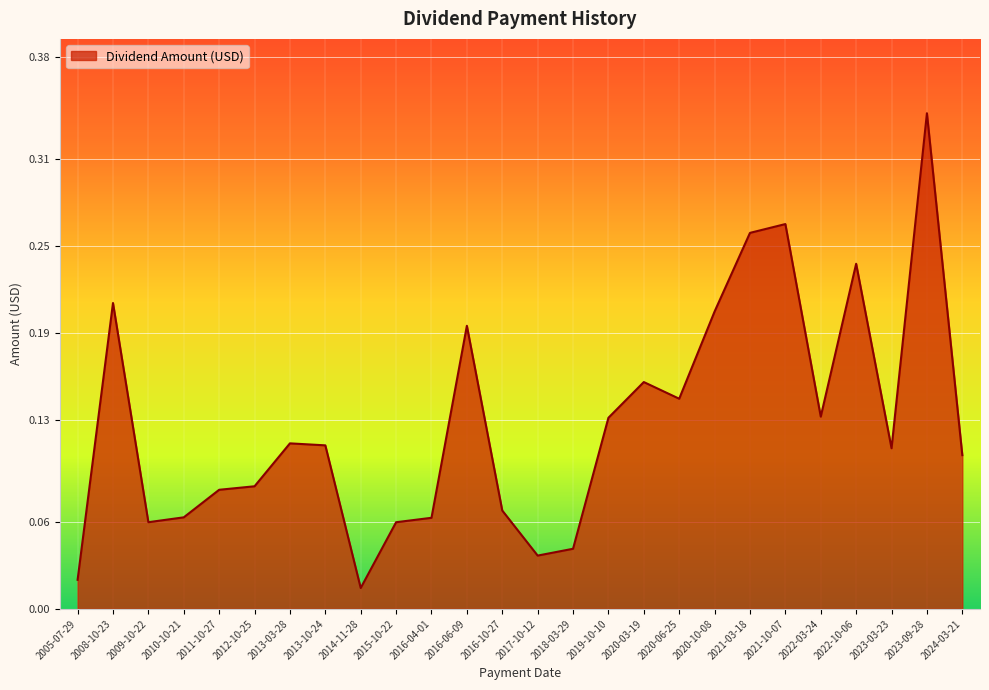

What position from the left is 2021-03-18?

20